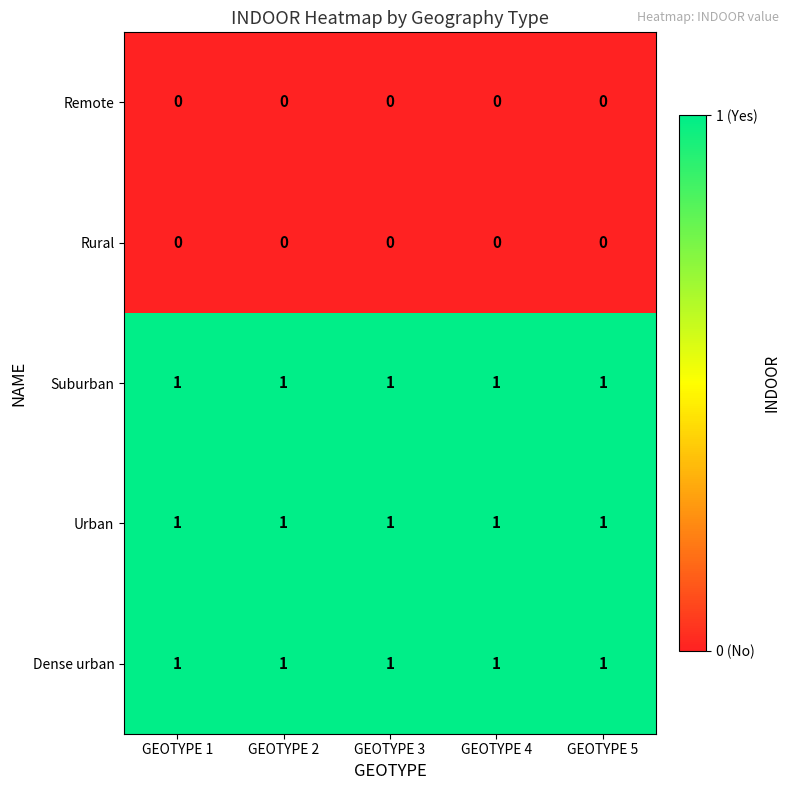

The value of Remote at GEOTYPE 4 is 0. True or false?

True